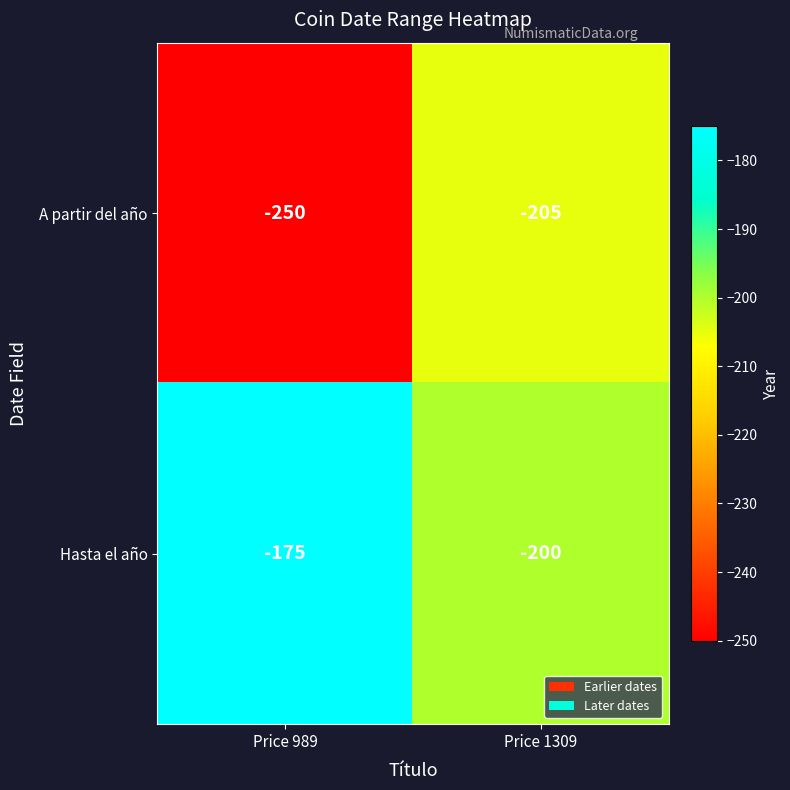

What is the sum of all Hasta el año values?

-375